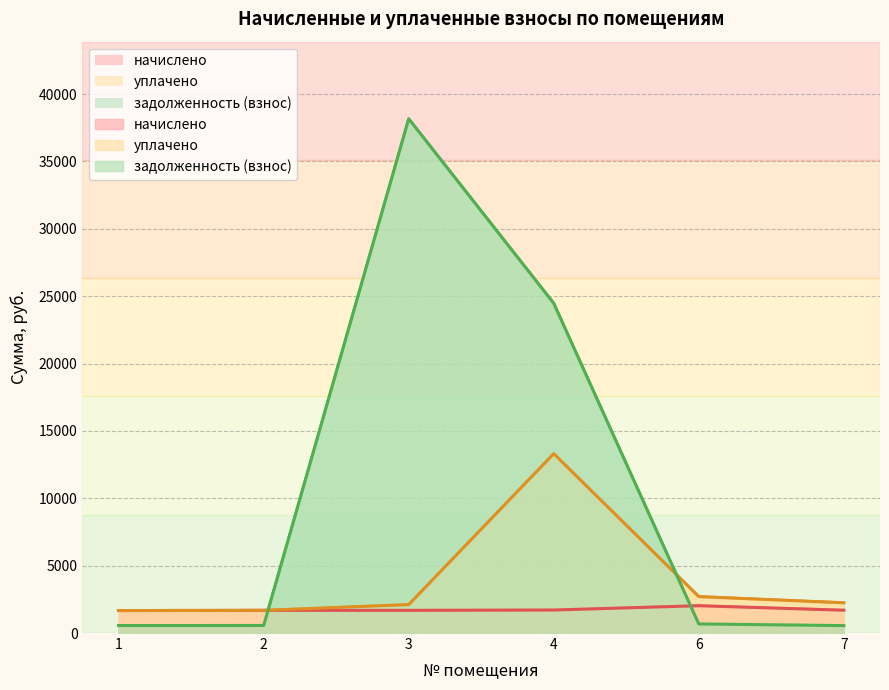

At which category is the sum across all series the highest?

3